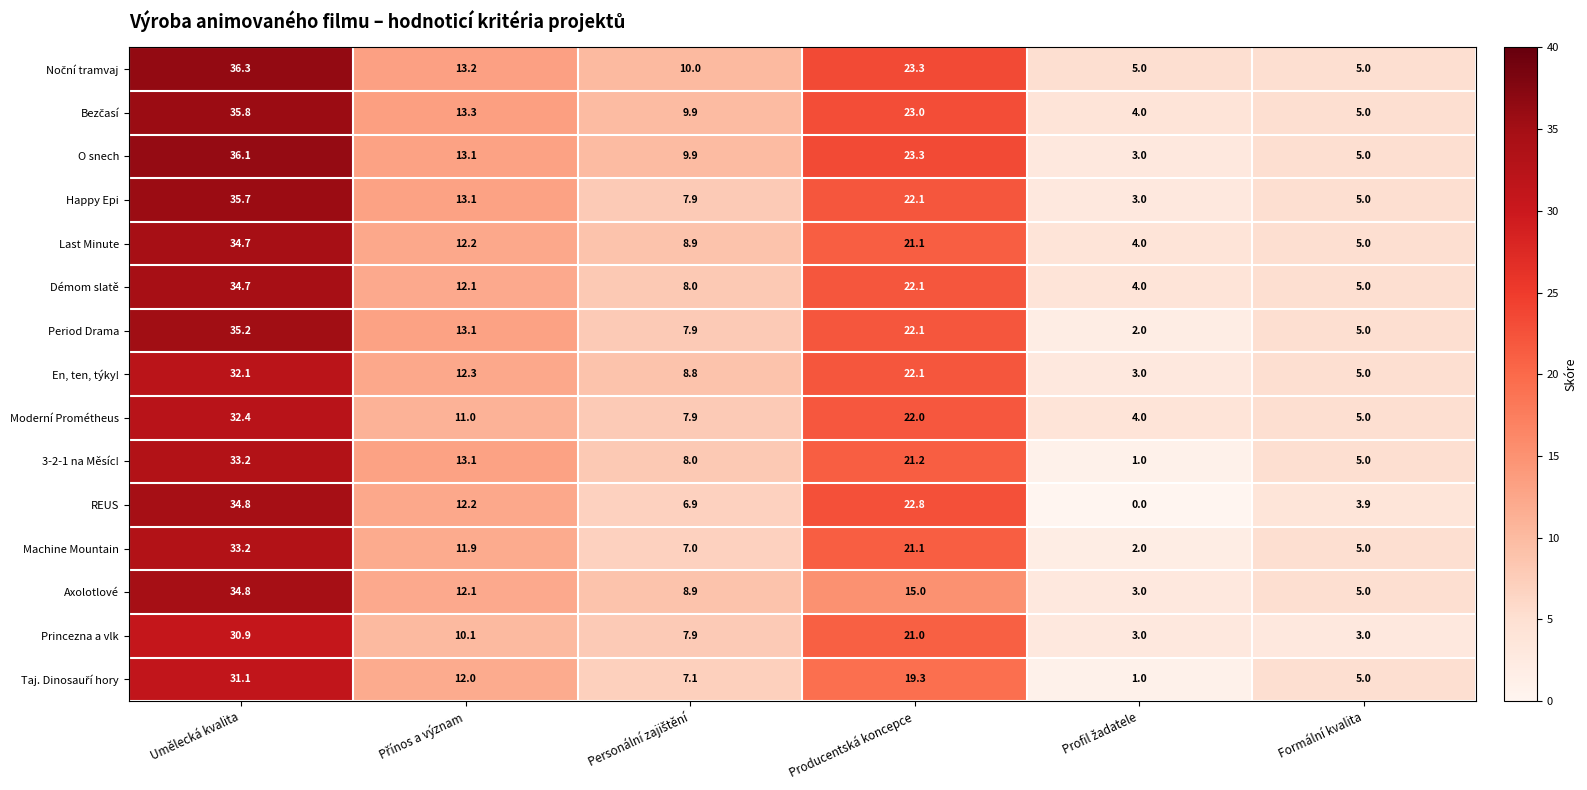

At which category is the sum across all series the highest?

Umělecká kvalita